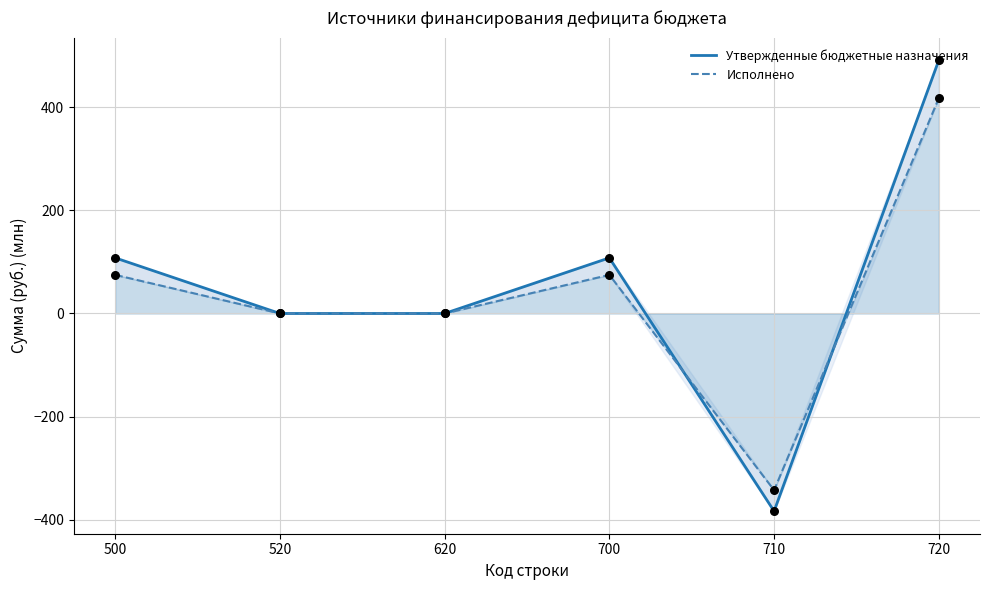

At which category is the sum across all series the highest?

720